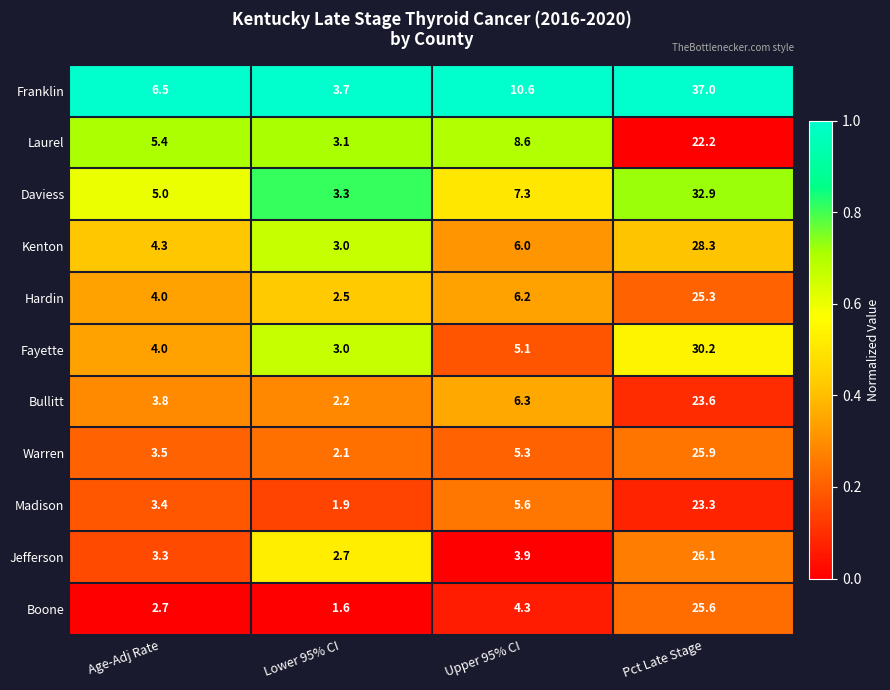

What is the total value across all series at Lower 95% CI?

29.1